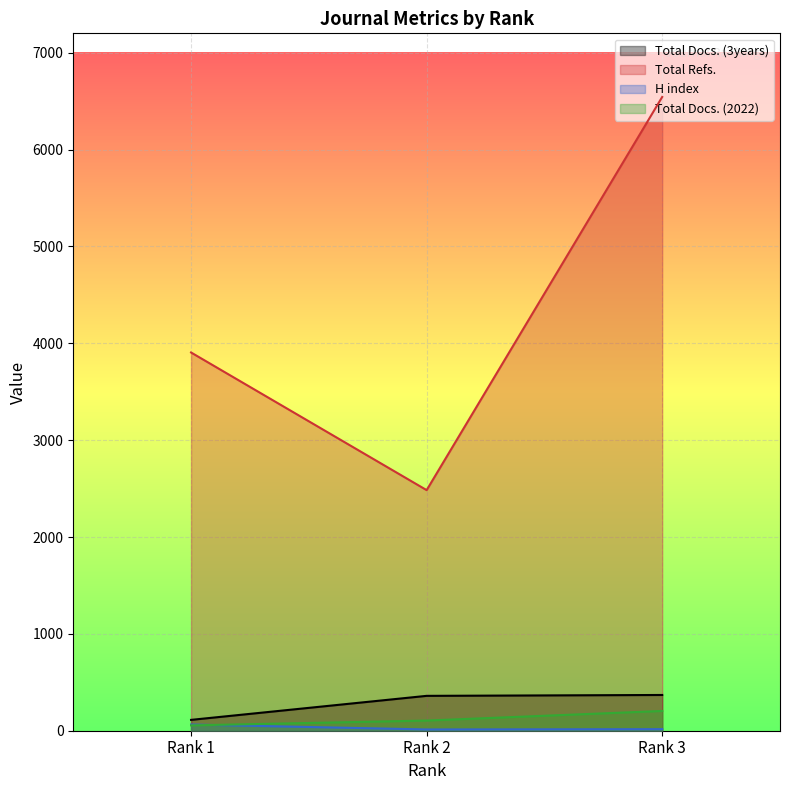

How many distinct data groups are displayed?

4